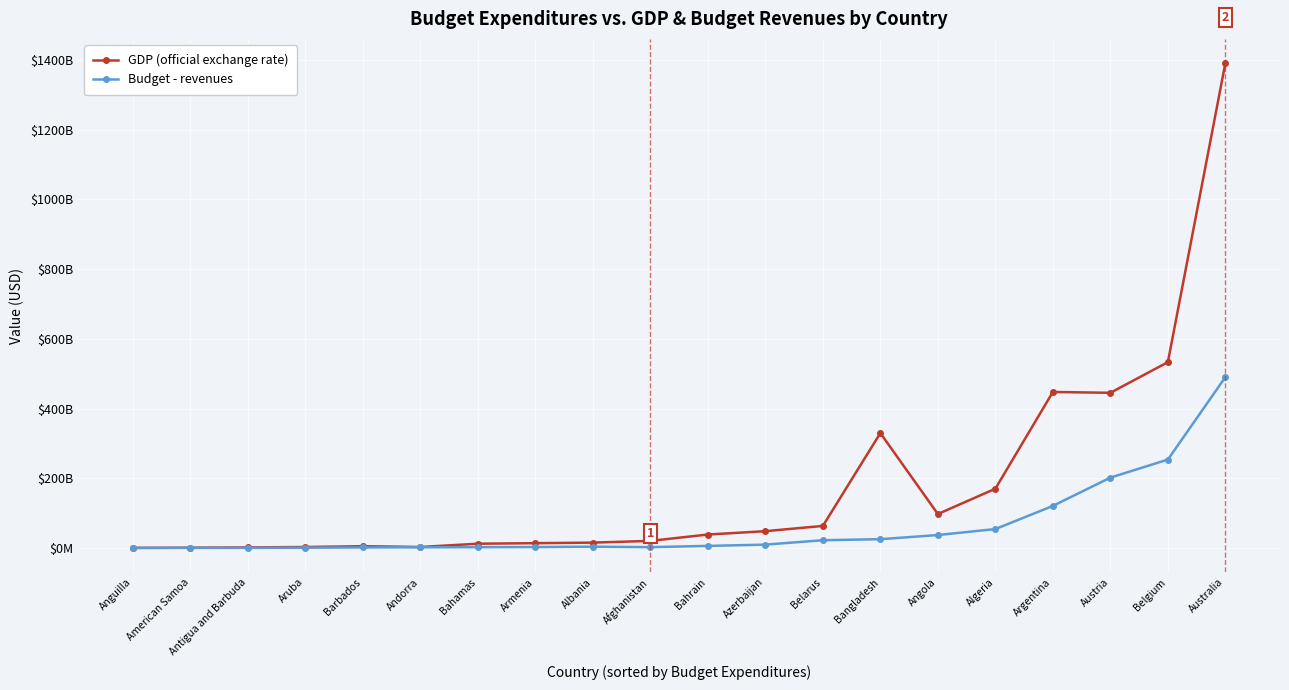

True or false: Budget - revenues and GDP (official exchange rate) intersect in this chart.

False